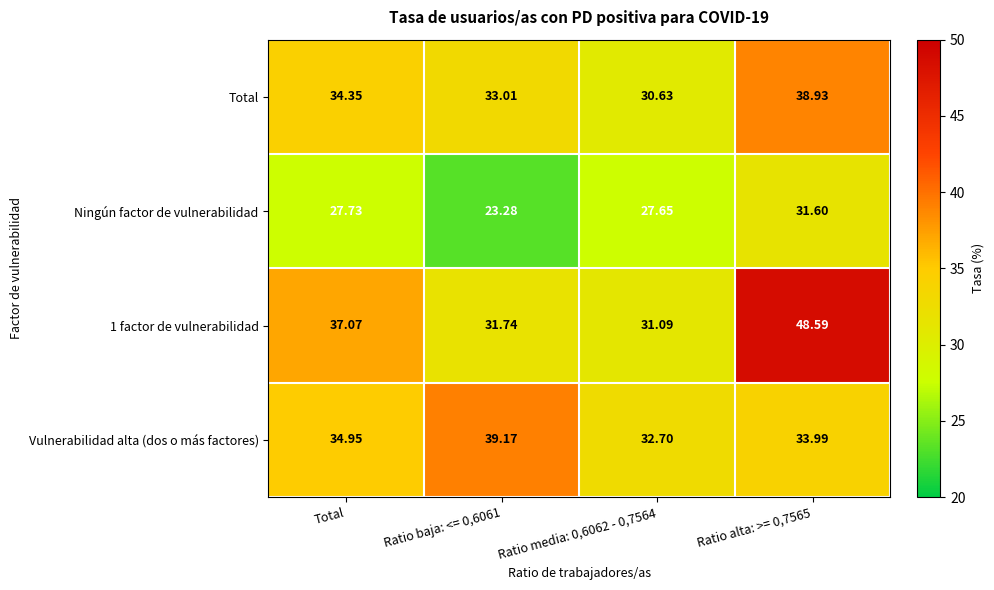

Count the number of categories in the chart.

4